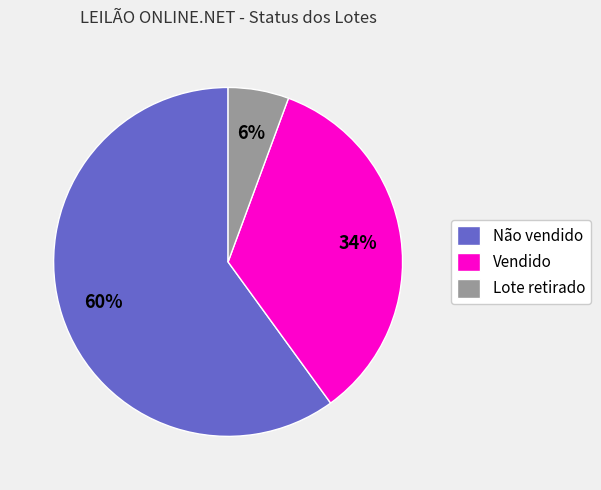

To the nearest percent, what is the combined percentage of Vendido and Lote retirado?

40%